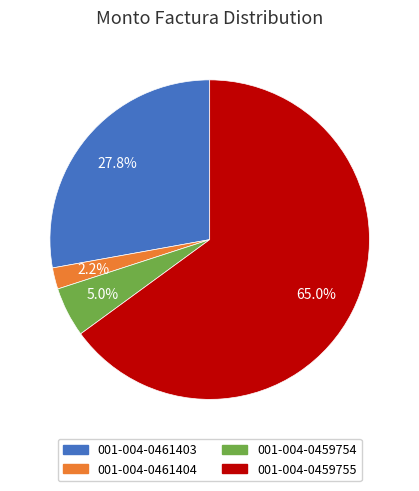

To the nearest percent, what is the combined percentage of 001-004-0459754 and 001-004-0461404?

7%